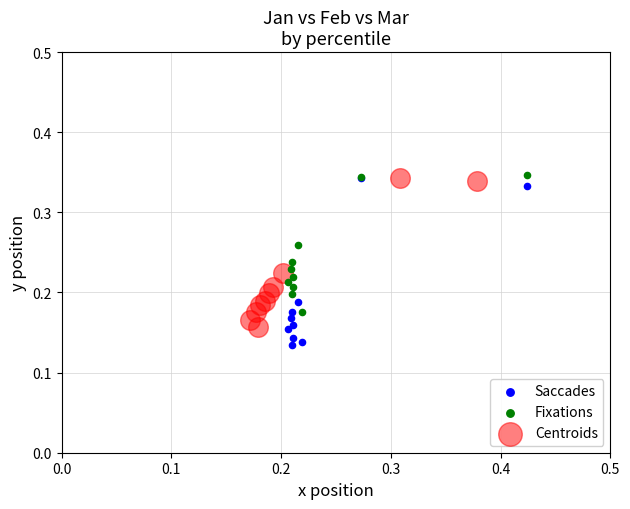

Which series reaches the minimum Y coordinate?

Saccades